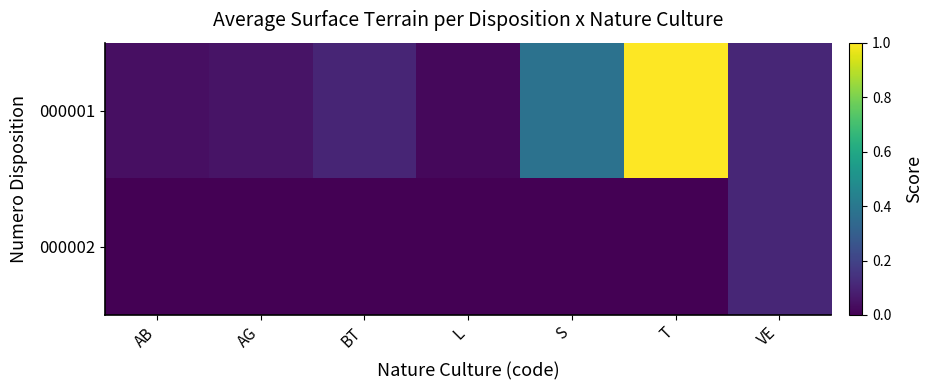

At how many categories does at least one series exceed 0?

7